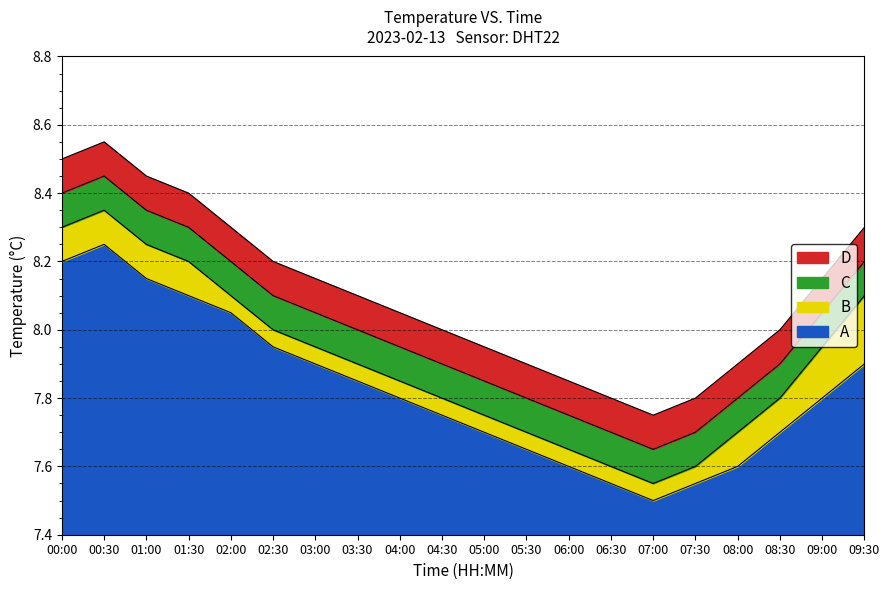

Does the chart display data point markers on the line(s)?

No